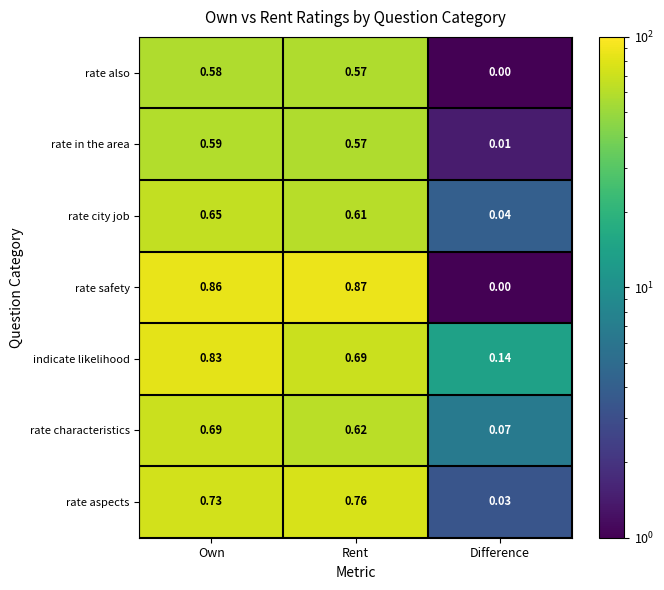

Which category has the lowest value in the rate also series?

Difference